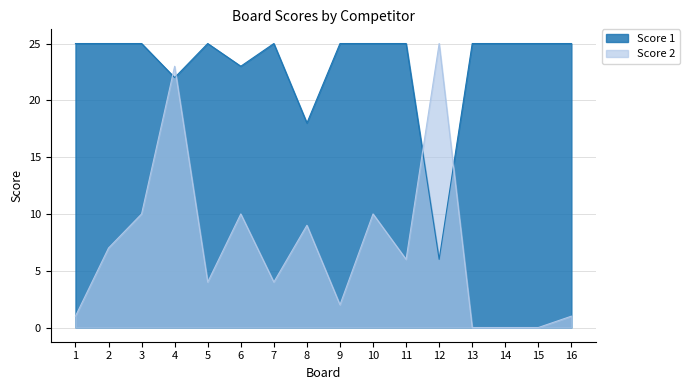

Which category has the highest value in the Score 2 series?

12